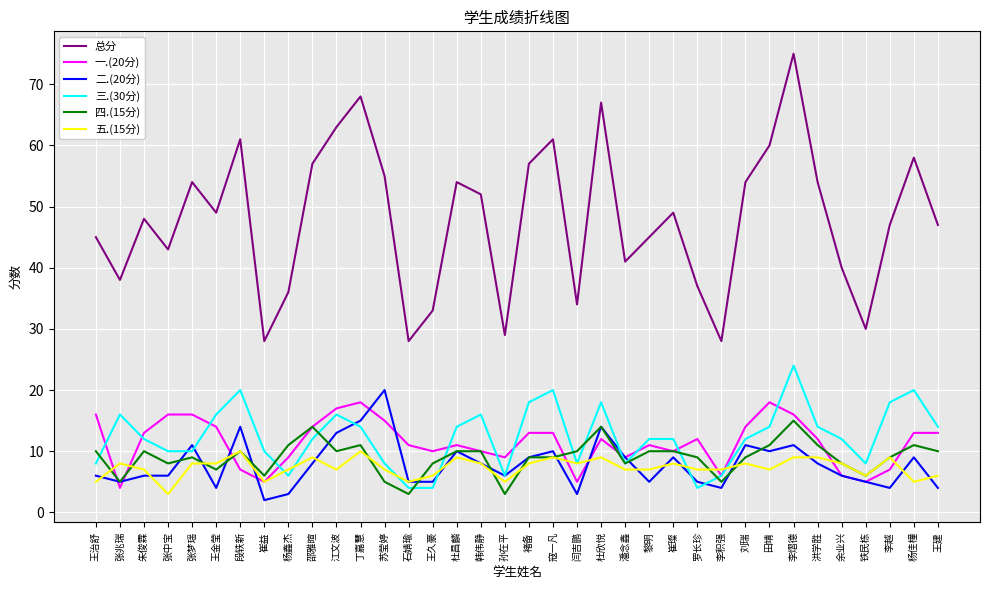

What is the spread (max minus min) of values at 丁嘉慧?

58